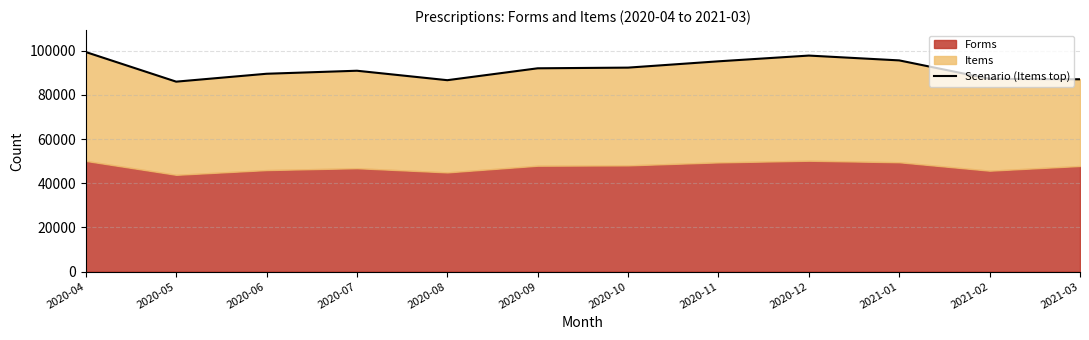

What is the smallest value displayed?

85970